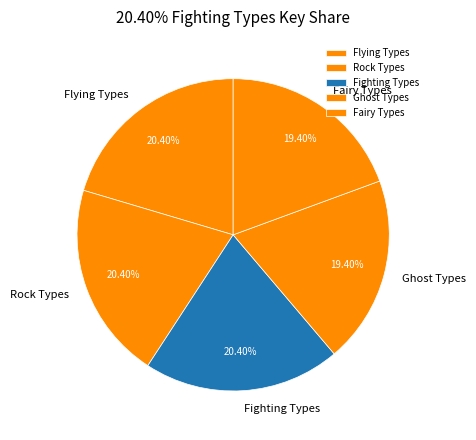

Combined, do Rock Types and Ghost Types account for over 50%?

No